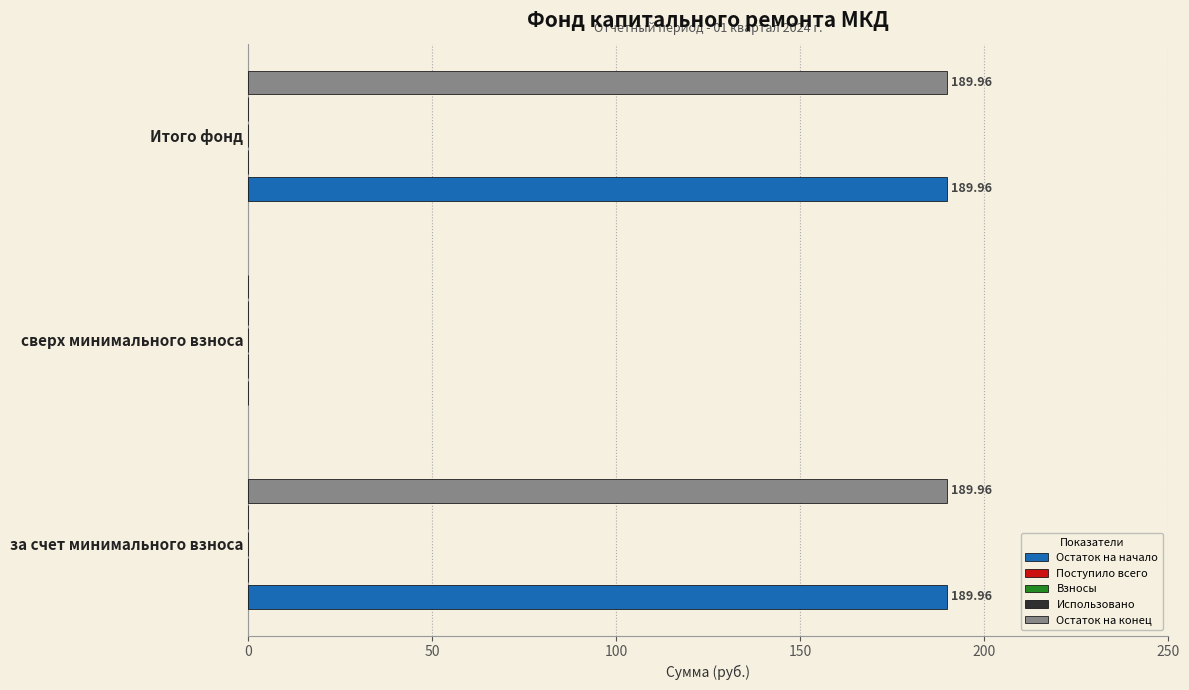

Count the number of categories in the chart.

3